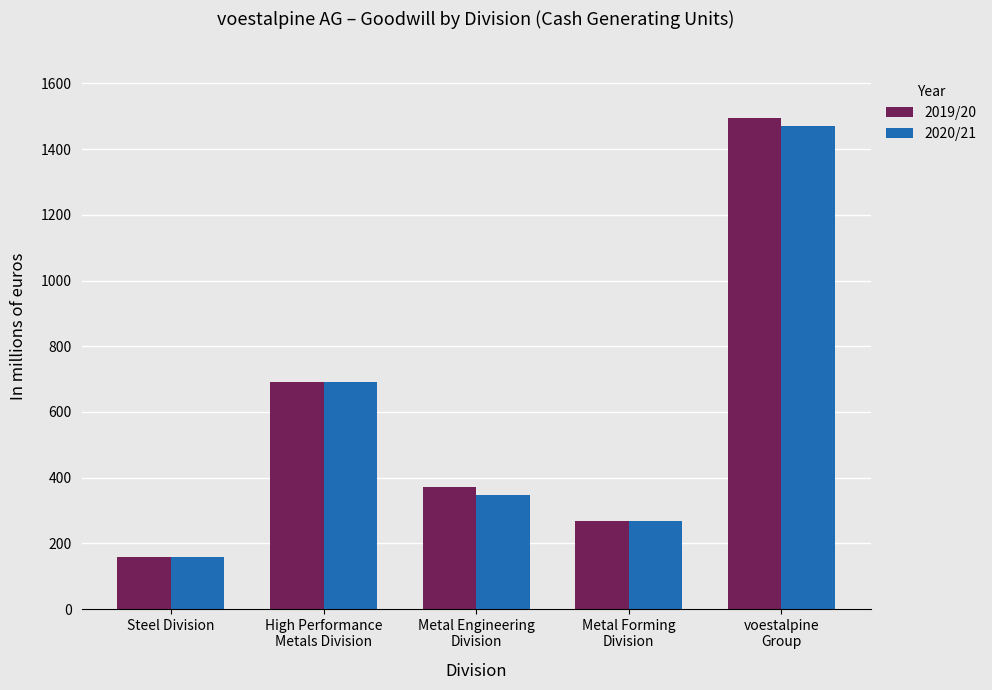

Are the bars horizontal?

No